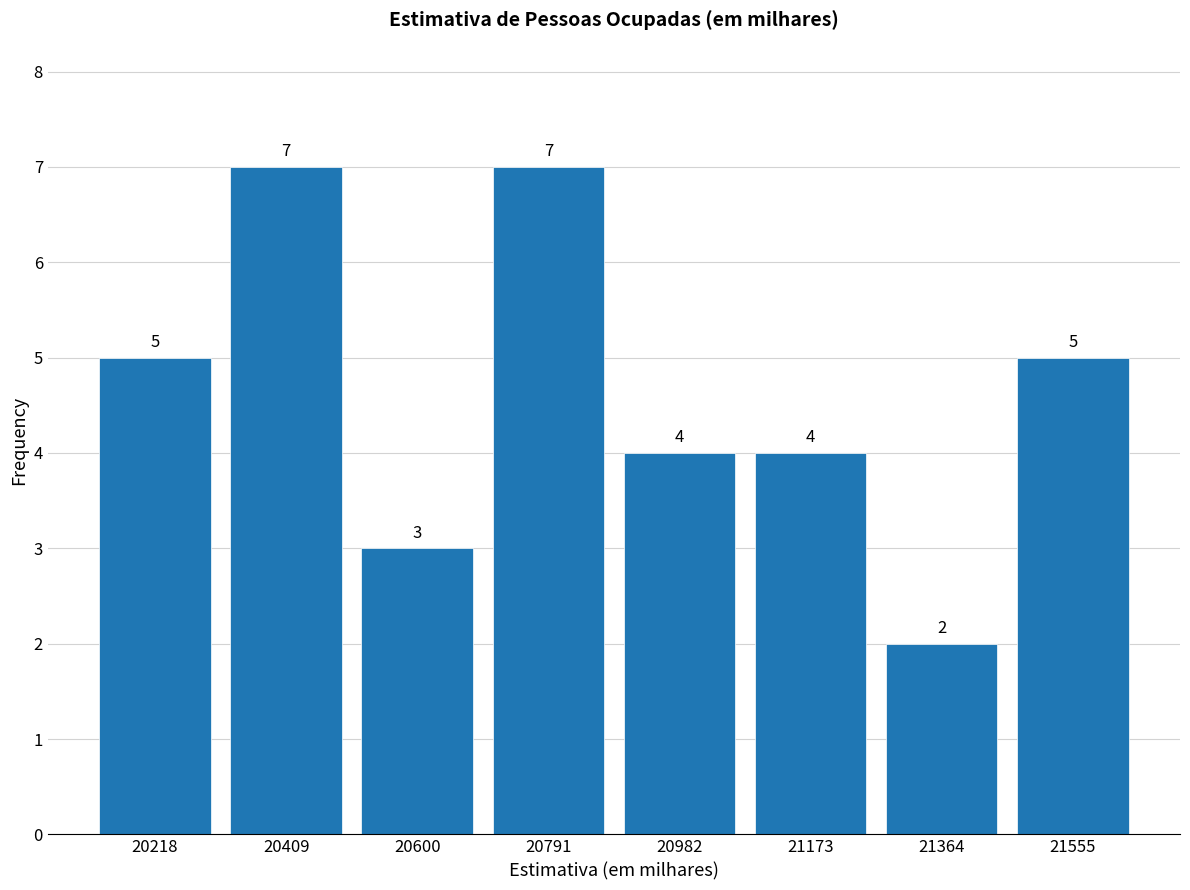

How tall is the bar that spans 21080 to 21260 on the x-axis? The bar edges are not printed on the chart, so give them approximately, as read against the axis.

4